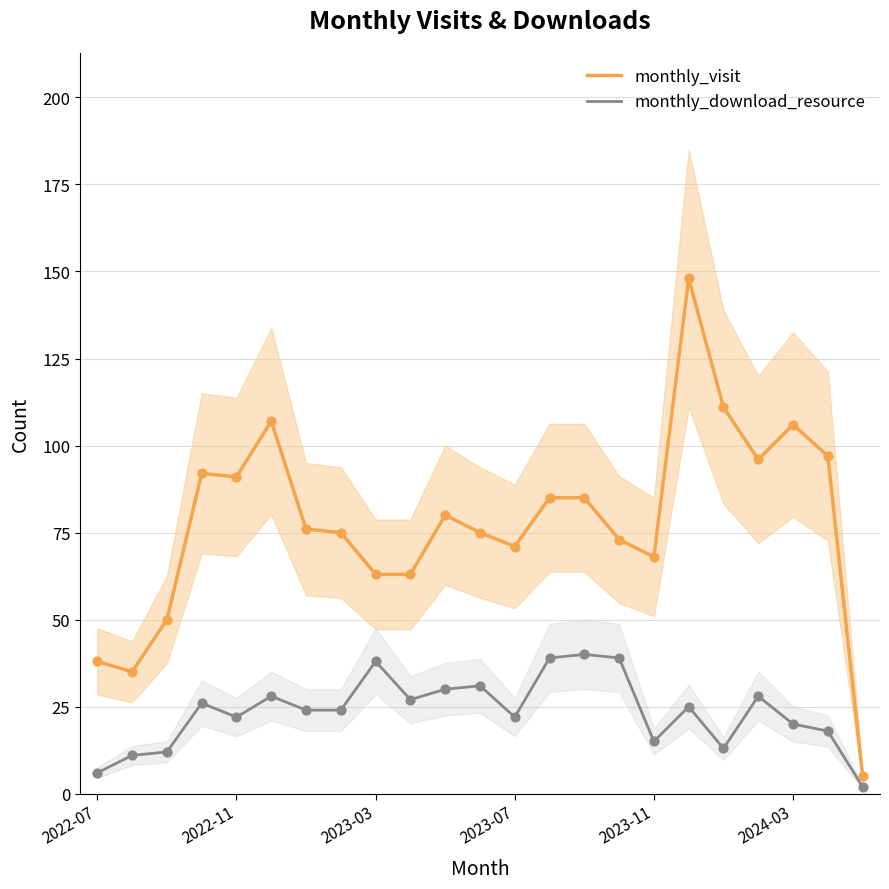

Which series contains the lowest Y value?

monthly_download_resource